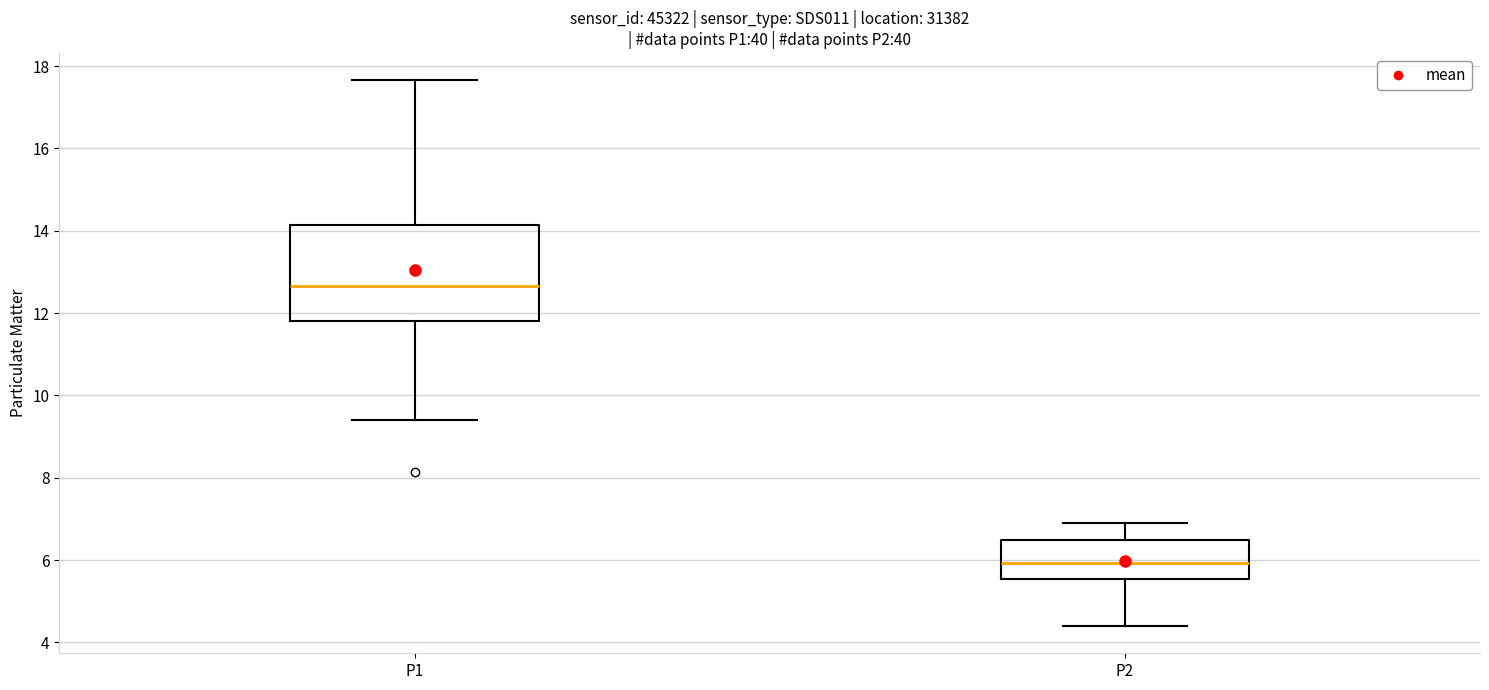

Where does the upper whisker of the box for P2 end on the y-axis? The values are not printed on the chart, so give them approximately, as read against the axis.

7.0